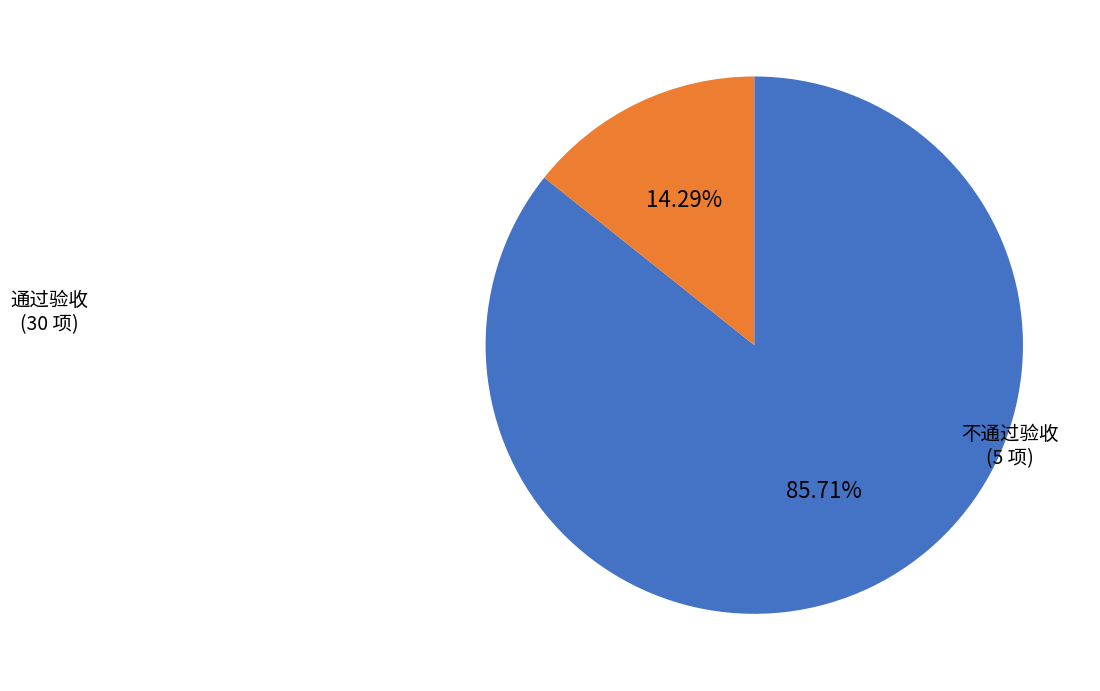

Is there any slice that represents more than half of the pie?

Yes